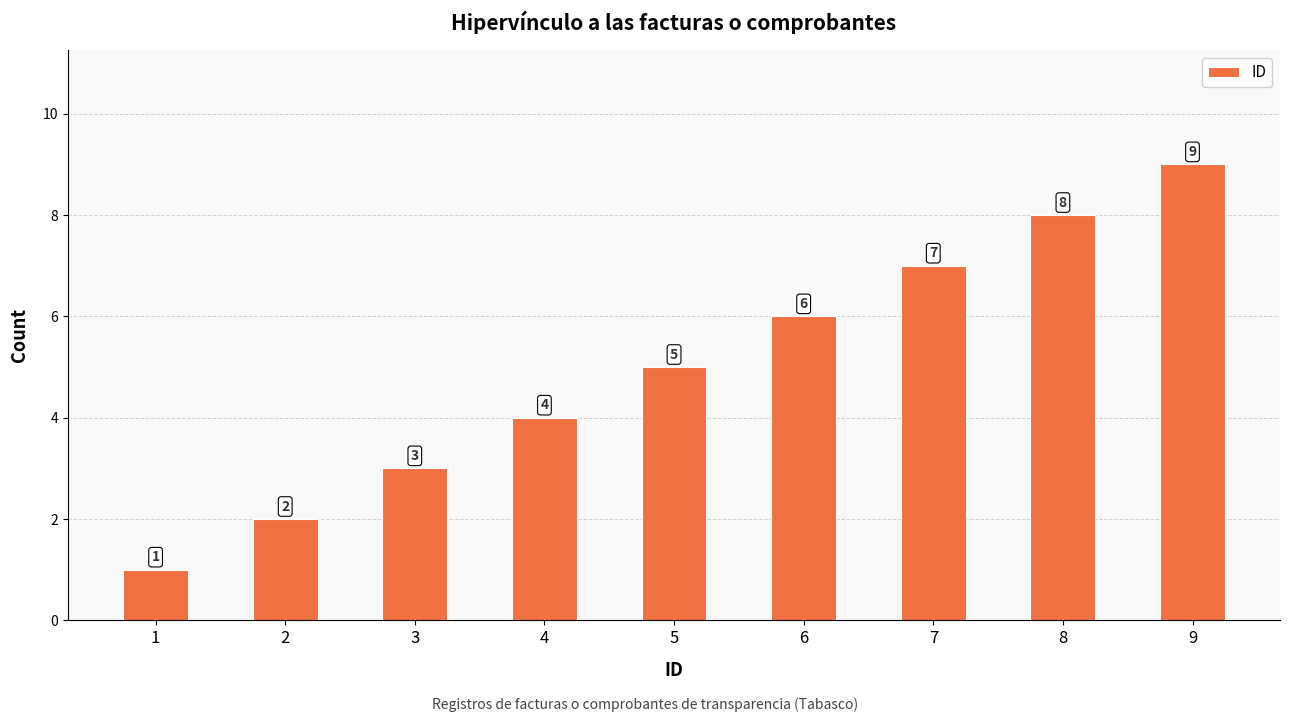

True or false: the data shows 6 at 6.

True